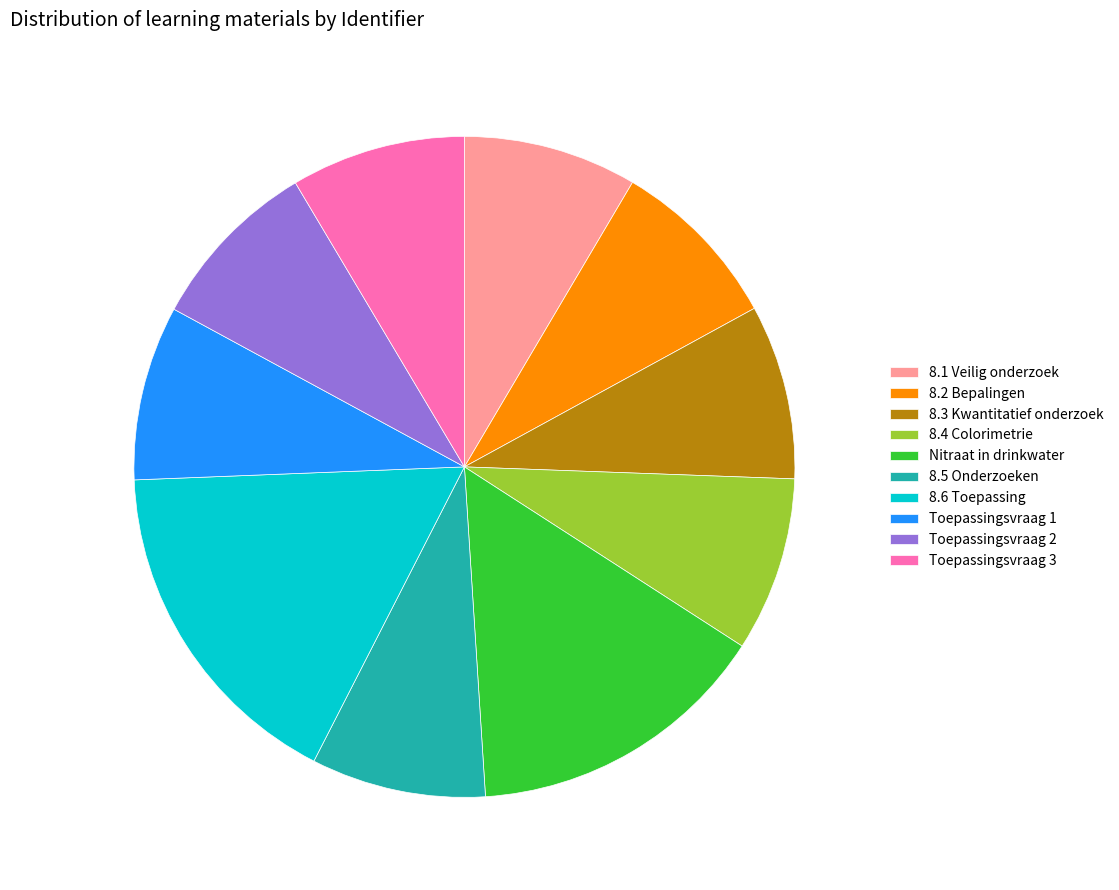

Is 8.2 Bepalingen the majority of the pie?

No